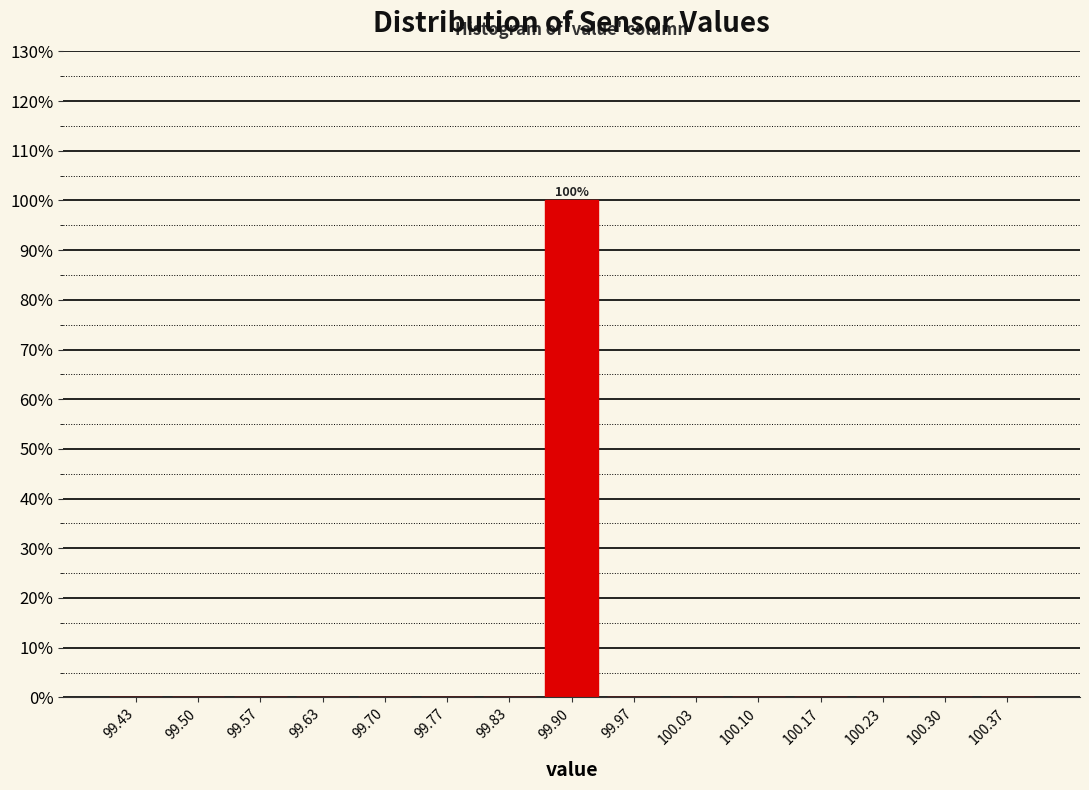

Which range on the x-axis has the tallest bar?

99.87 to 99.93